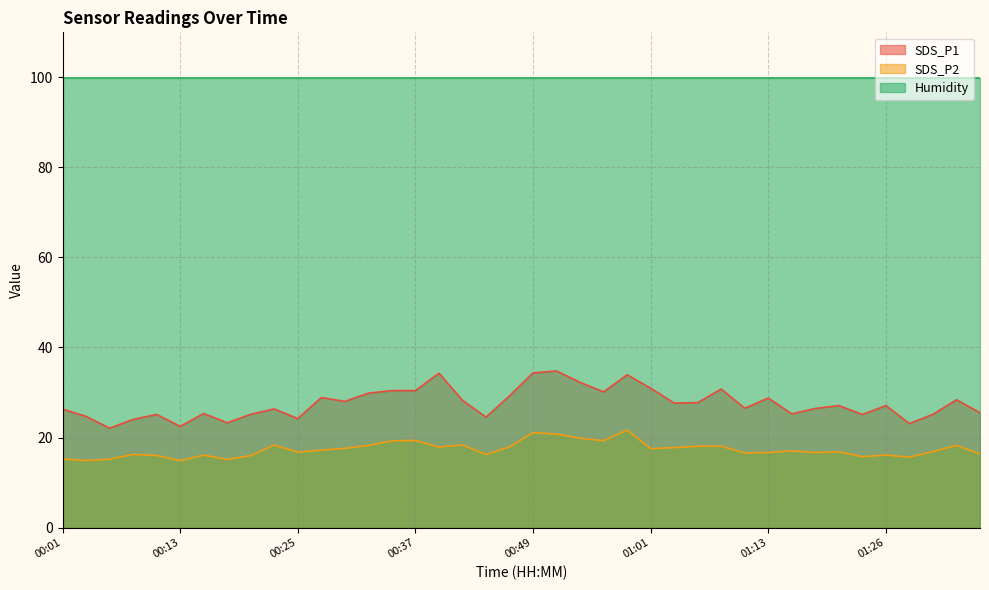

List the series in order of their peak value, highest first.

Humidity, SDS_P1, SDS_P2